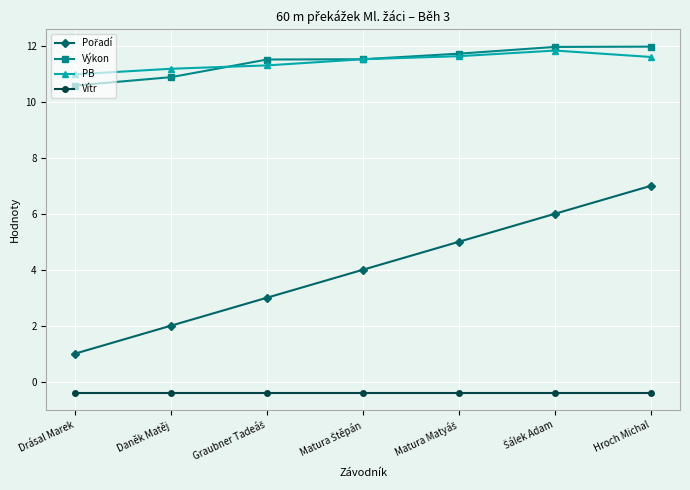

What is the label of the 1st point from the left?

Drásal Marek